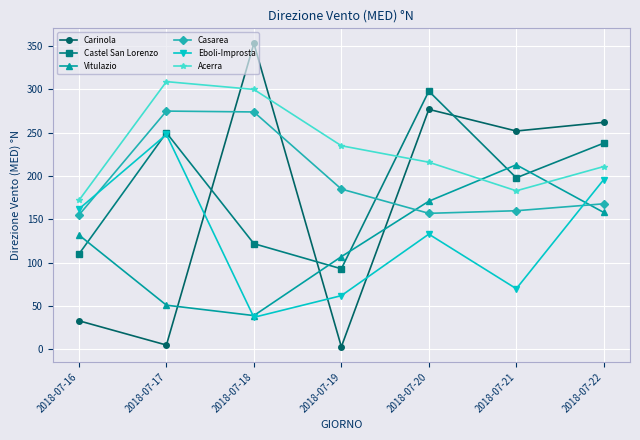

What is the difference between the second highest and minimum values in the Acerra series?

128